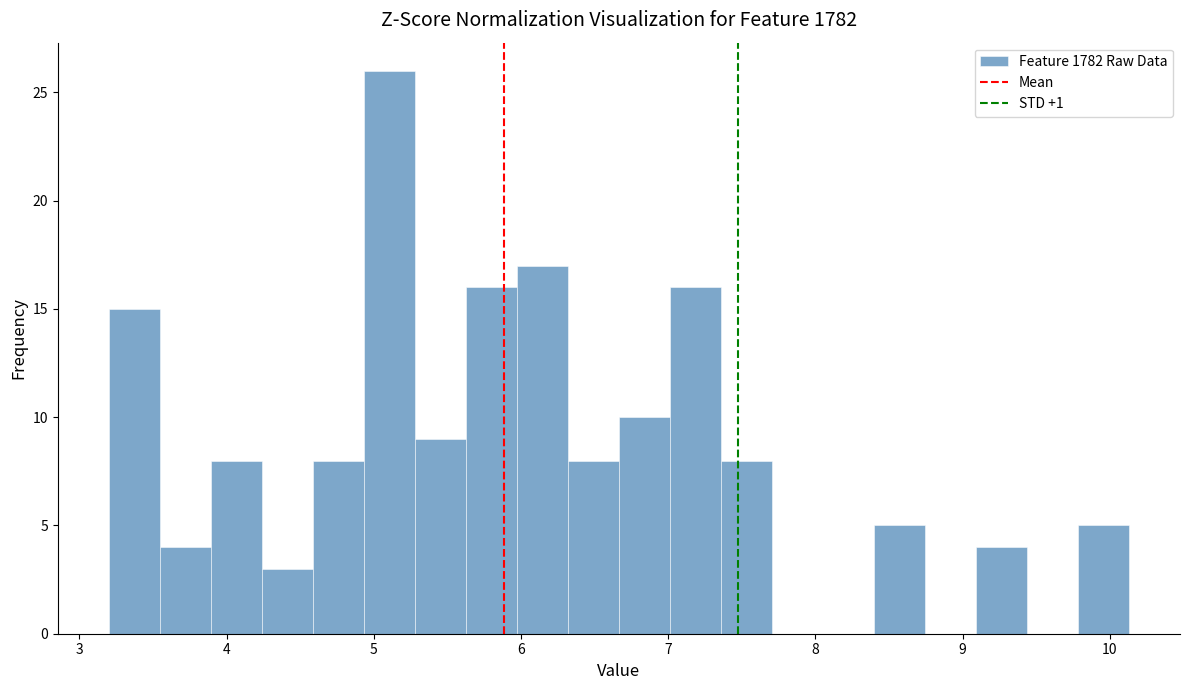

Read against the x-axis, roughly where is the centre of the tallest bar?

5.1